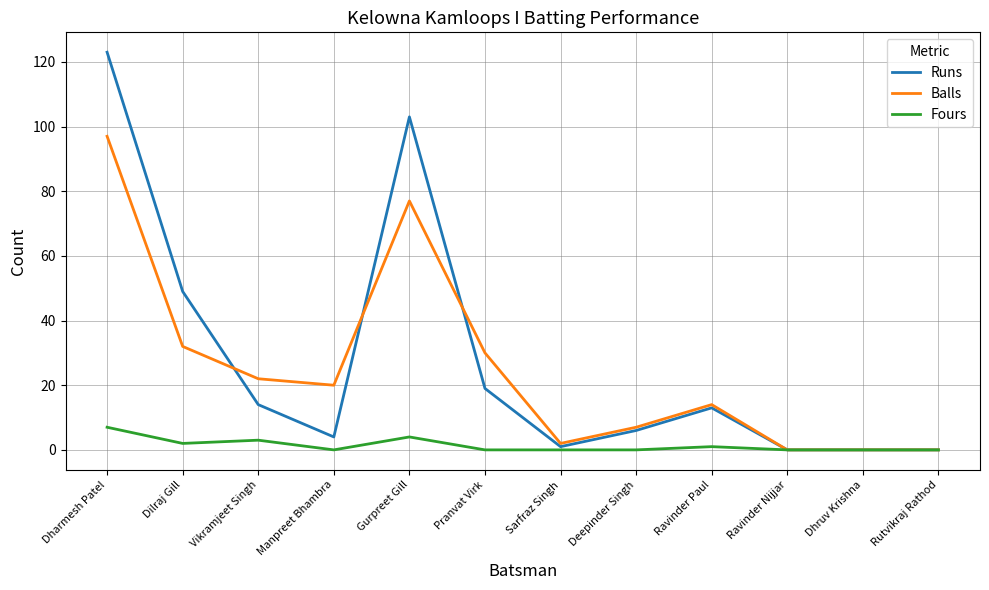

What is the difference between the maximum and minimum values in the Fours series?

7